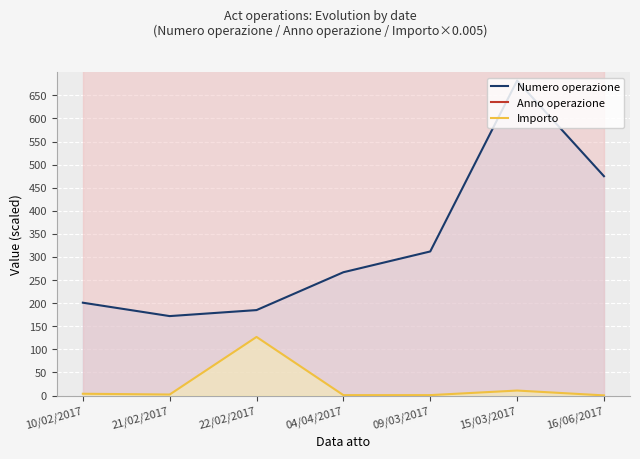

What is the value of the Numero operazione point at the 7th from the left?

475.0